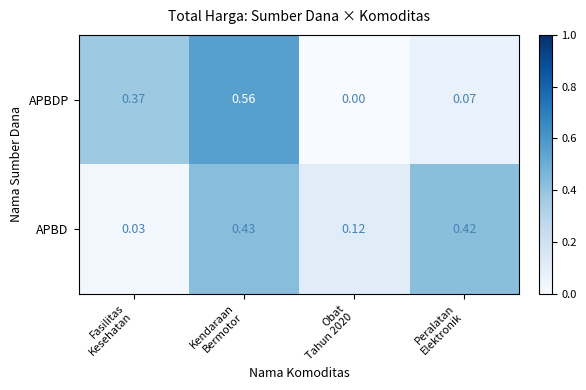

At how many categories does at least one series exceed 0?

4